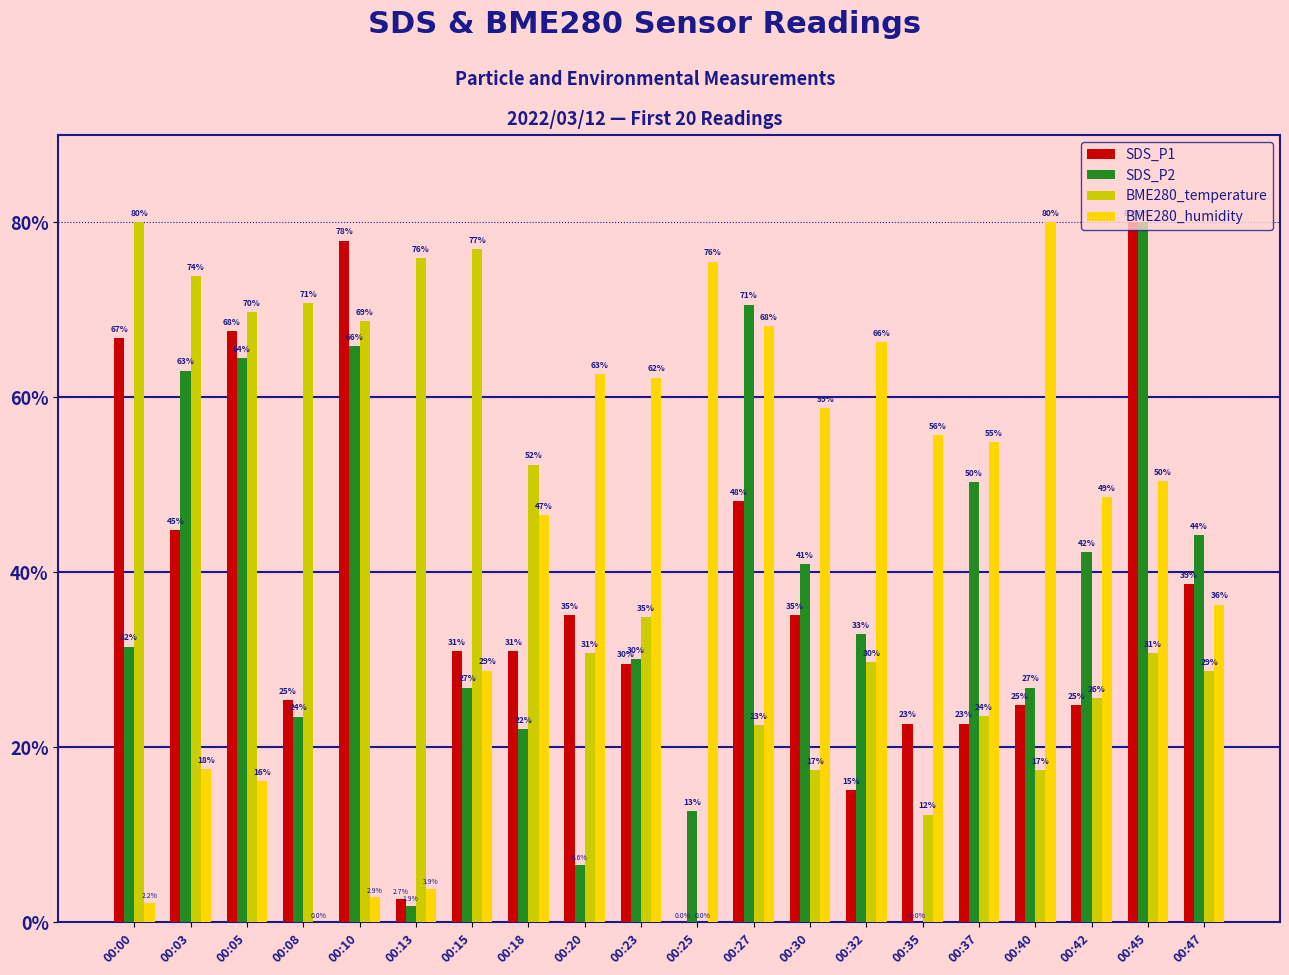

Reading left to right, what are all the values shown in this chart?

SDS_P1: 00:00=66.8	00:03=44.9	00:05=67.6	00:08=25.4	00:10=77.9	00:13=2.7	00:15=31.0	00:18=31.0	00:20=35.1	00:23=29.6	00:25=0.0	00:27=48.2	00:30=35.1	00:32=15.1	00:35=22.7	00:37=22.7	00:40=24.8	00:42=24.8	00:45=80.0	00:47=38.7
SDS_P2: 00:00=31.5	00:03=63.1	00:05=64.5	00:08=23.5	00:10=65.9	00:13=1.9	00:15=26.8	00:18=22.1	00:20=6.6	00:23=30.1	00:25=12.7	00:27=70.6	00:30=40.9	00:32=32.9	00:35=0.0	00:37=50.4	00:40=26.8	00:42=42.4	00:45=80.0	00:47=44.2
BME280_temperature: 00:00=80.0	00:03=73.8	00:05=69.7	00:08=70.8	00:10=68.7	00:13=75.9	00:15=76.9	00:18=52.3	00:20=30.8	00:23=34.9	00:25=0.0	00:27=22.6	00:30=17.4	00:32=29.7	00:35=12.3	00:37=23.6	00:40=17.4	00:42=25.6	00:45=30.8	00:47=28.7
BME280_humidity: 00:00=2.2	00:03=17.6	00:05=16.1	00:08=0.0	00:10=2.9	00:13=3.9	00:15=28.8	00:18=46.5	00:20=62.7	00:23=62.2	00:25=75.5	00:27=68.2	00:30=58.8	00:32=66.3	00:35=55.7	00:37=54.9	00:40=80.0	00:42=48.6	00:45=50.4	00:47=36.3